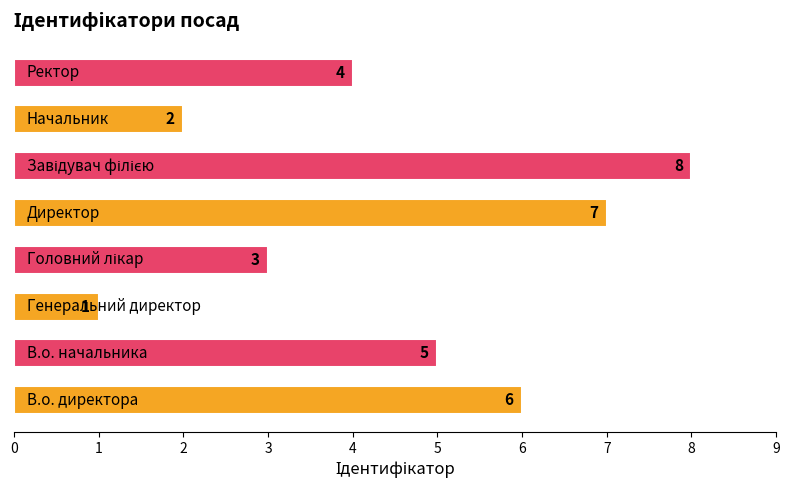

How many values are below 5?

4